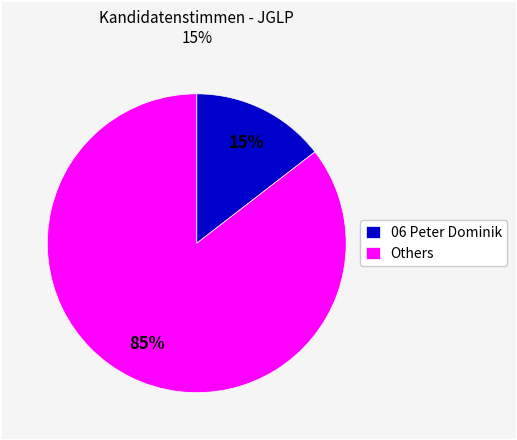

Do Others and 06 Peter Dominik together represent more than half of the pie?

Yes